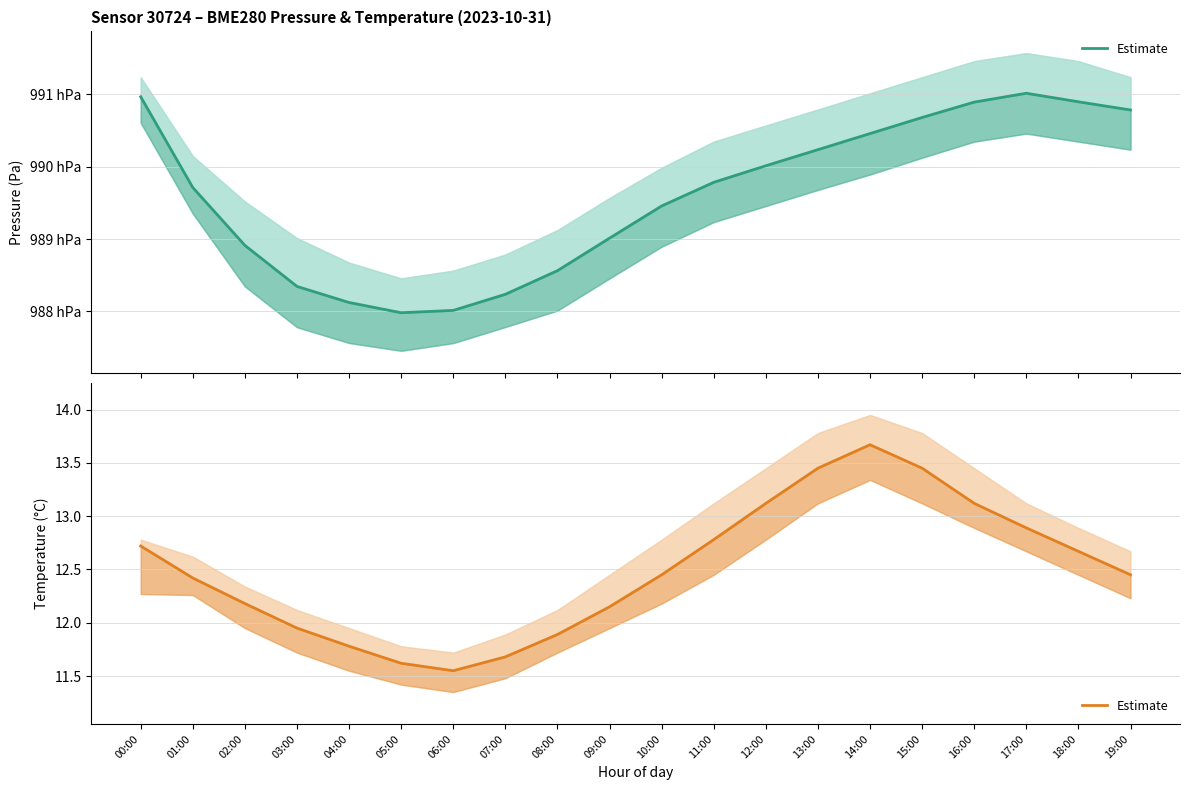

What is the value of the 1st point from the left?

12.7